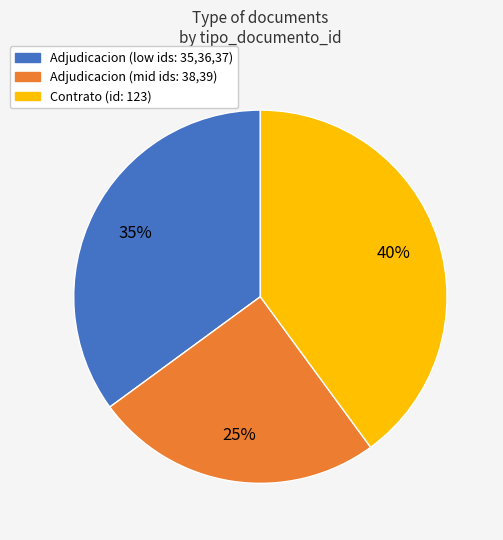

Is there any slice that represents more than half of the pie?

No